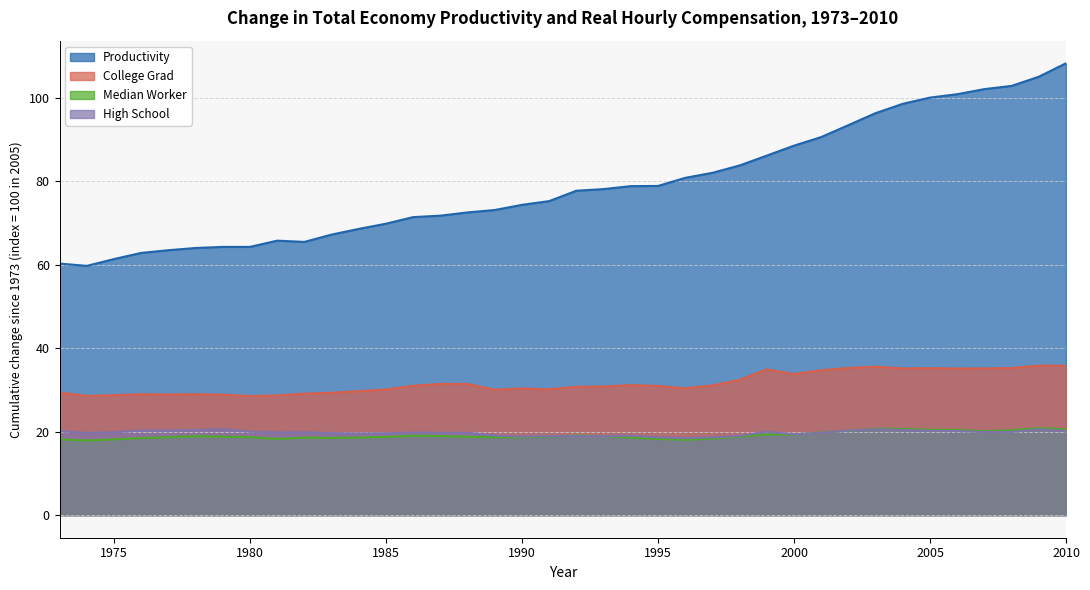

Which series has the largest range (max minus min)?

Productivity